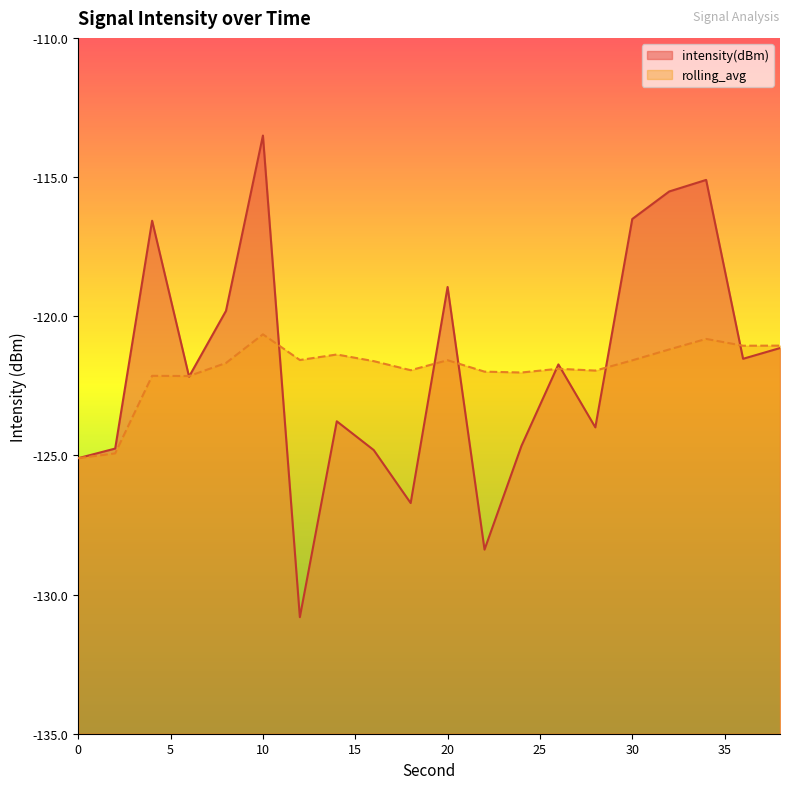

What is the value of the intensity(dBm) point at the 1st from the left?

-125.1